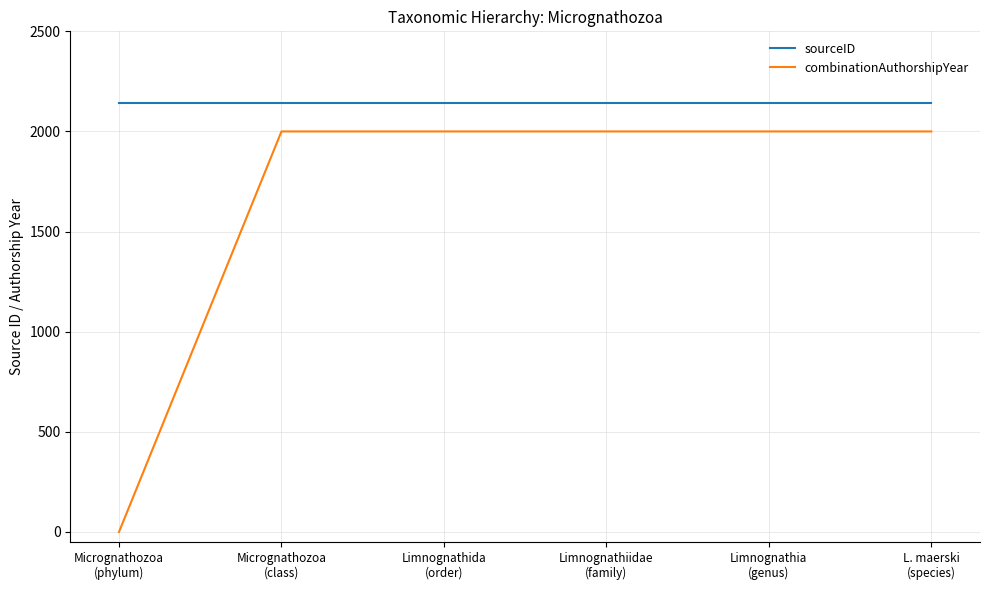

What is the difference between the second highest and minimum values in the combinationAuthorshipYear series?

2000